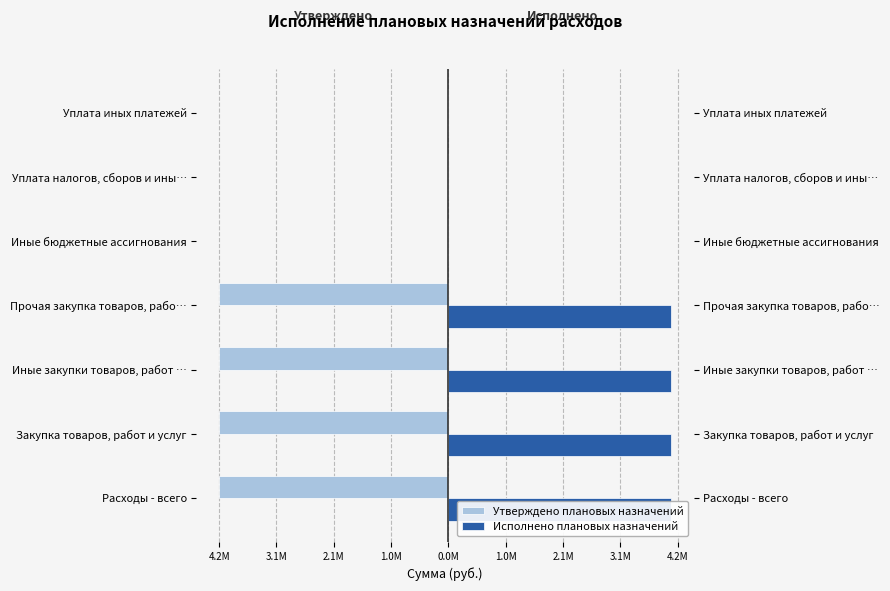

Is the value of Исполнено плановых назначений at Прочая закупка товаров, рабо… greater than the value of Утверждено плановых назначений at Закупка товаров, работ и услуг?

Yes